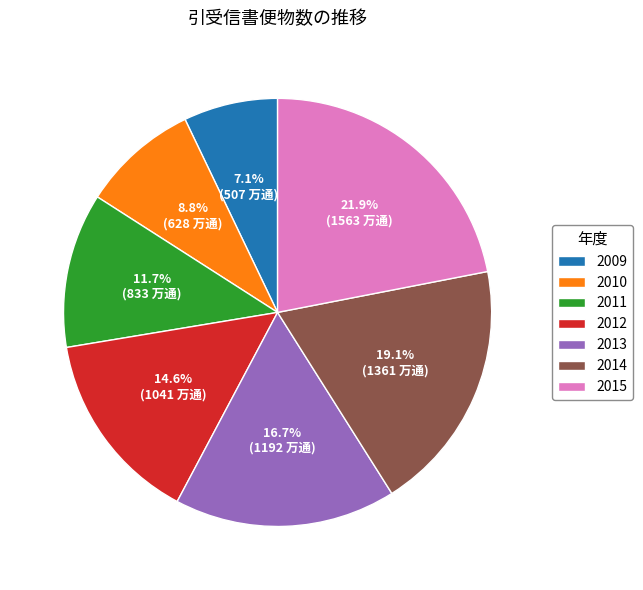

How many segments does this pie chart have?

7